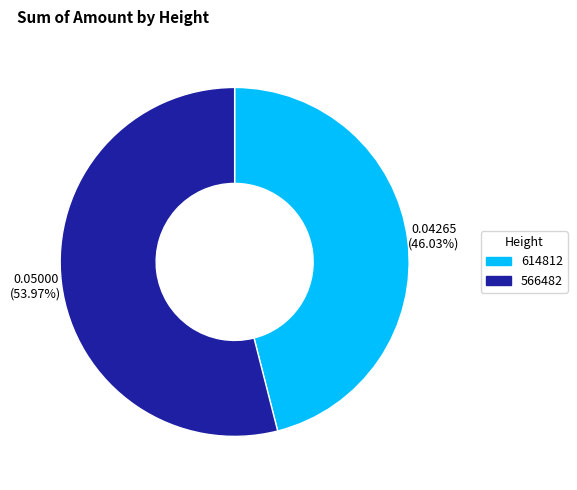

Is it true that 614812 is 46% of the pie?

True